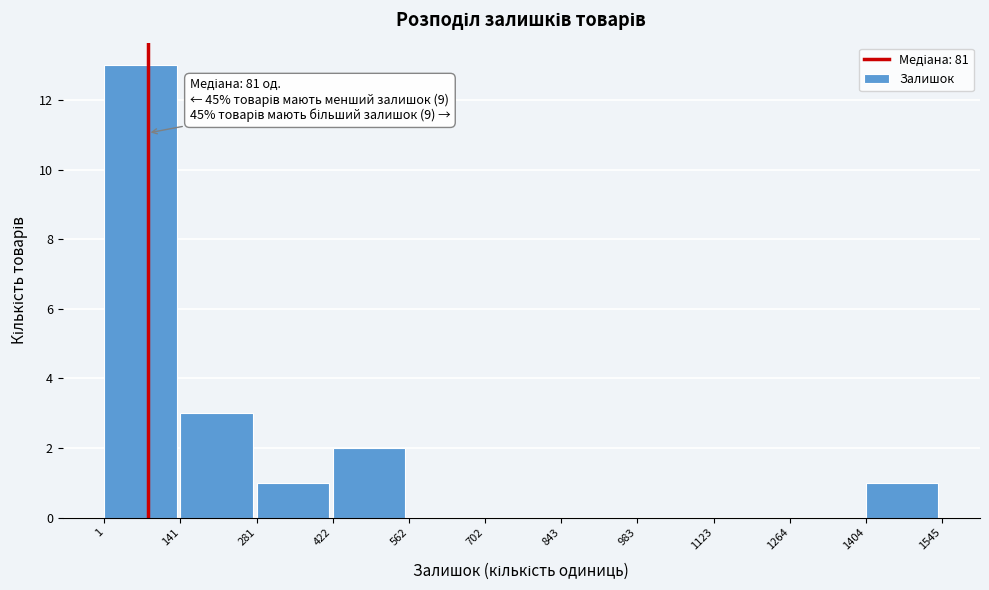

Which range on the x-axis has the tallest bar?

1 to 141